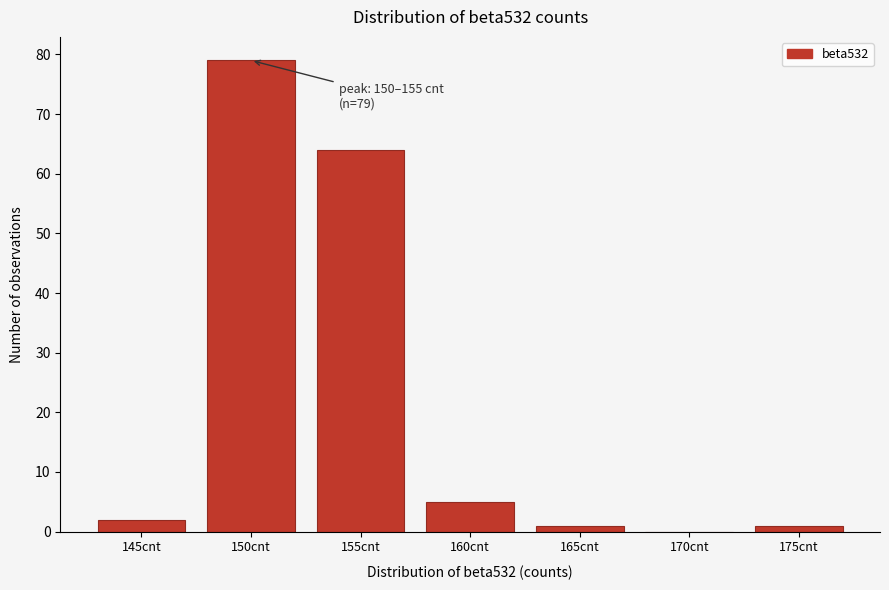

Reading left to right, what are all the values shown in this chart?

145cnt=2	150cnt=79	155cnt=64	160cnt=5	165cnt=1	170cnt=0	175cnt=1